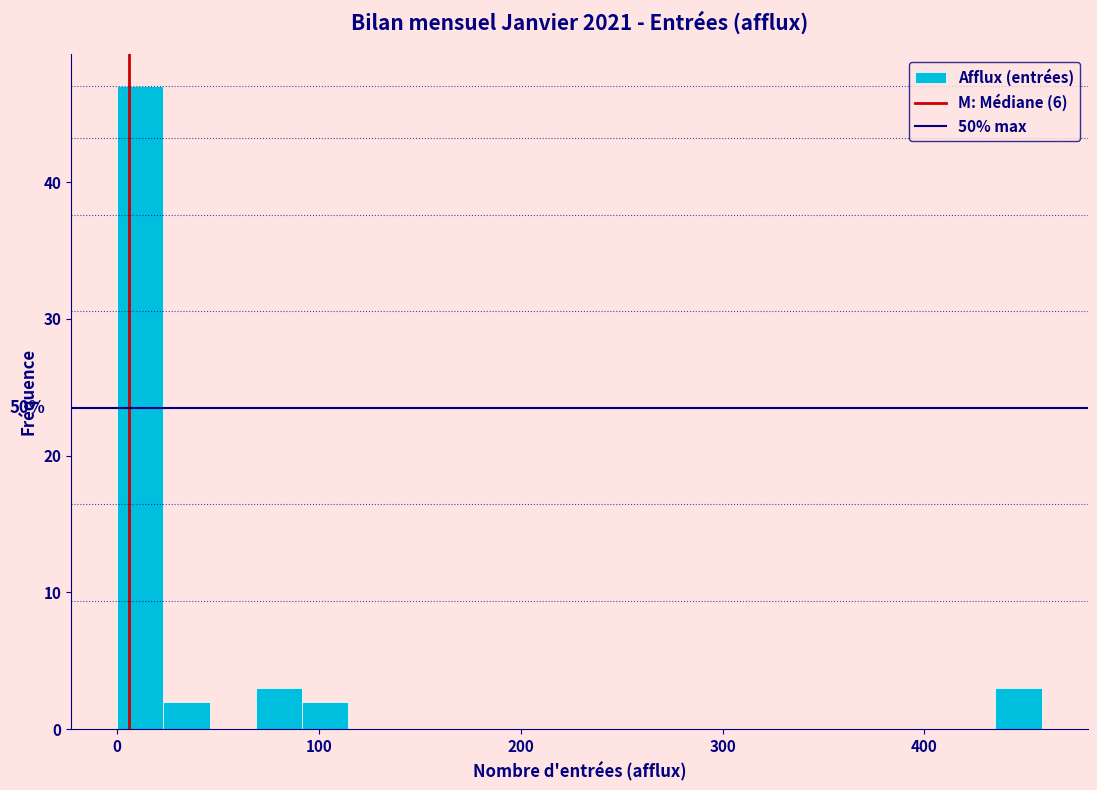

Read against the x-axis, roughly where is the centre of the tallest bar?

10